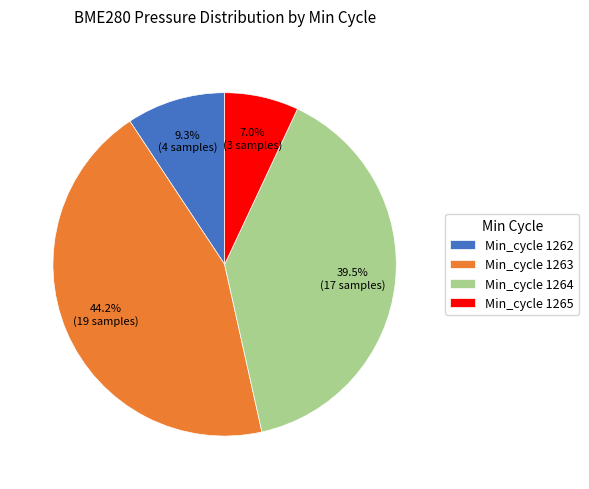

Does any single category account for the majority?

No